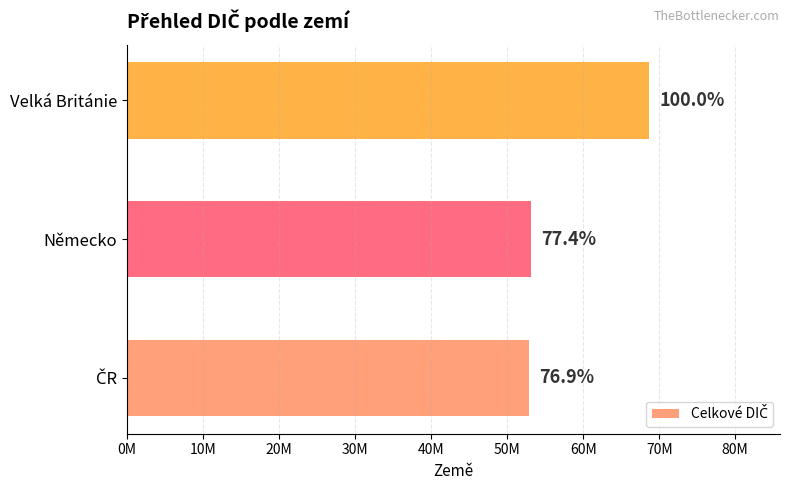

Are the bars horizontal?

Yes